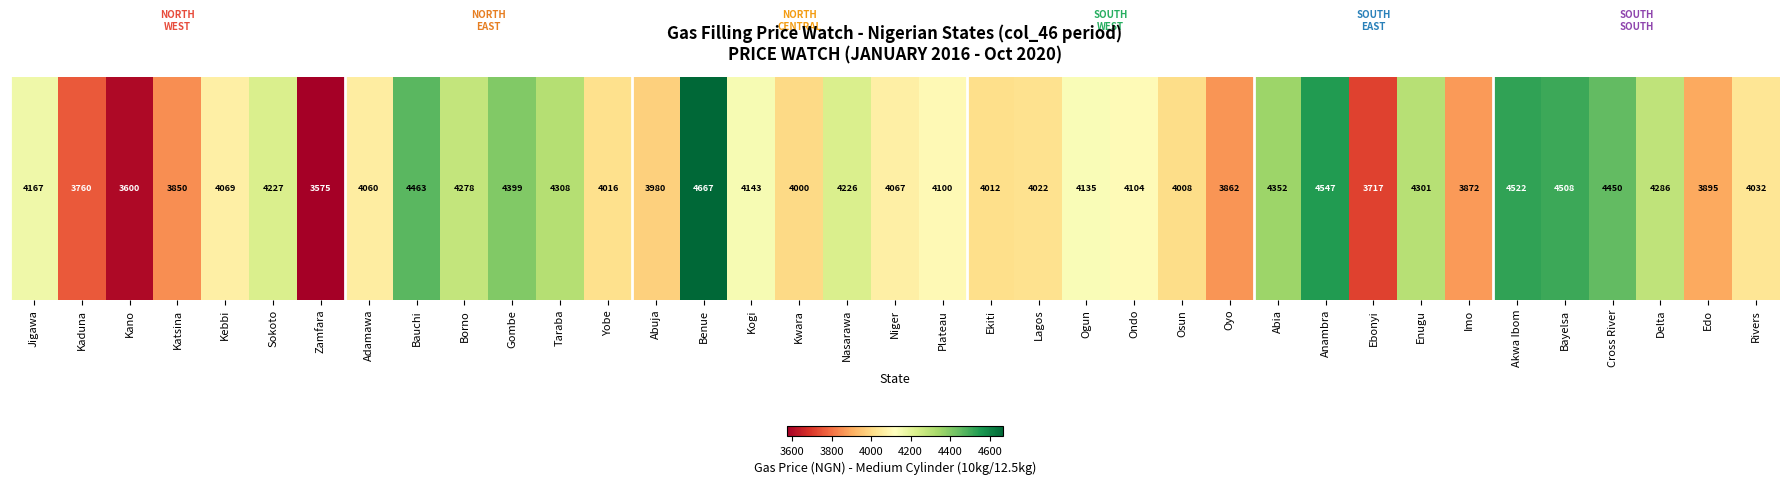

True or false: the data shows 1131.6 at Anambra.

False